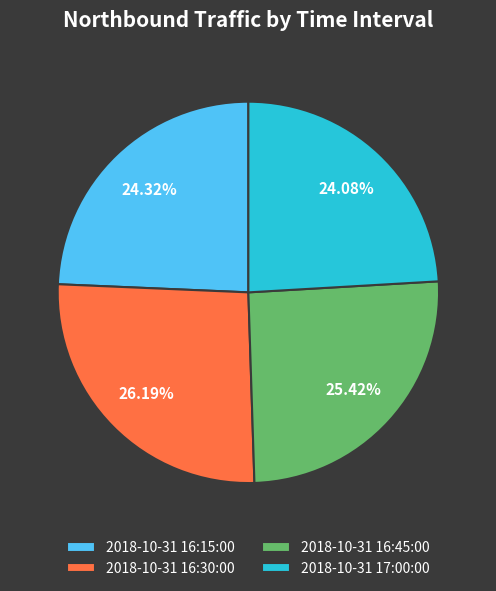

Which slice is the largest?

2018-10-31 16:30:00